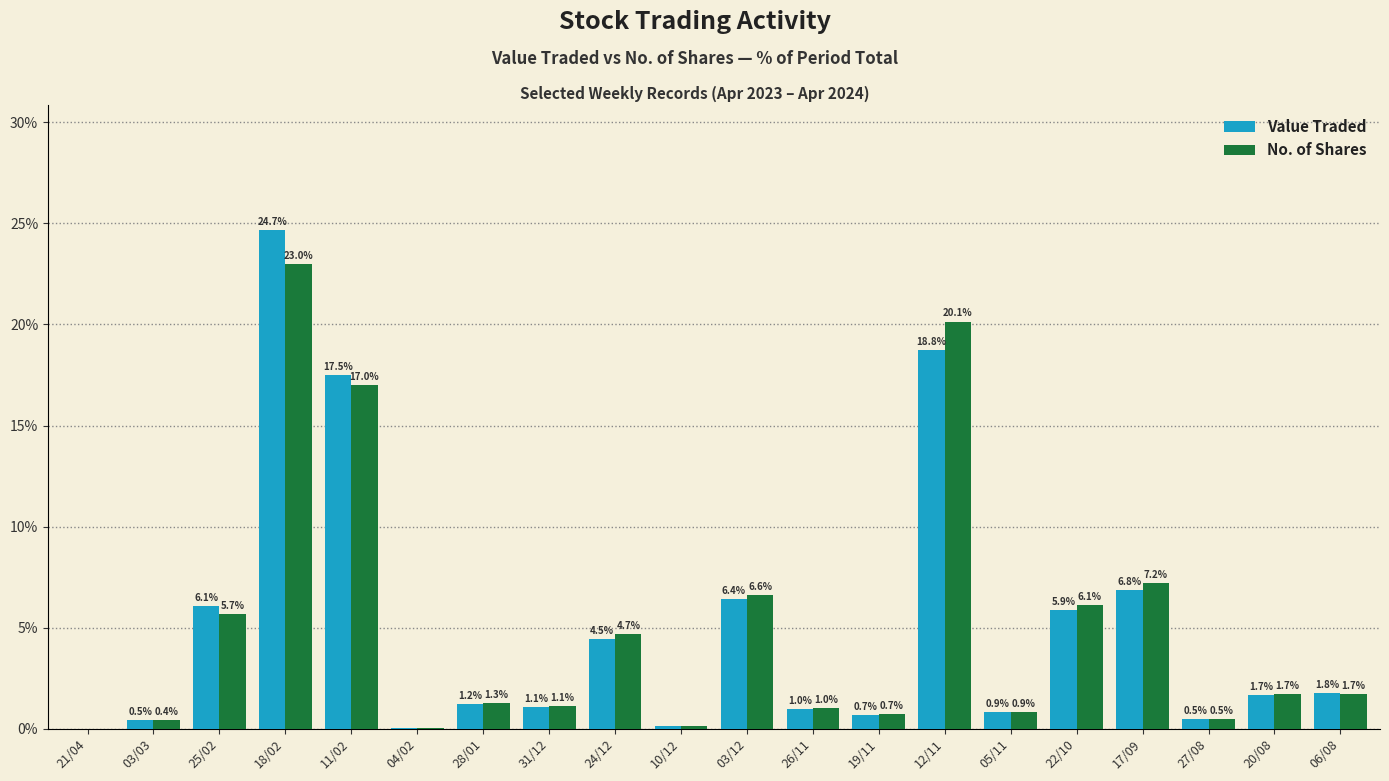

Which series has the widest spread of values?

Value Traded